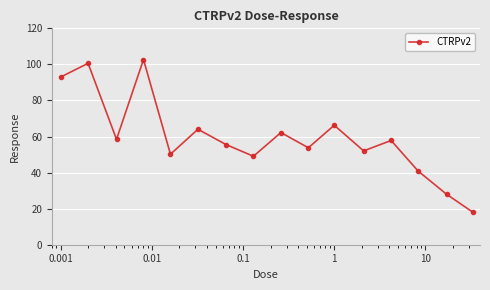

What is the average value?

59.5